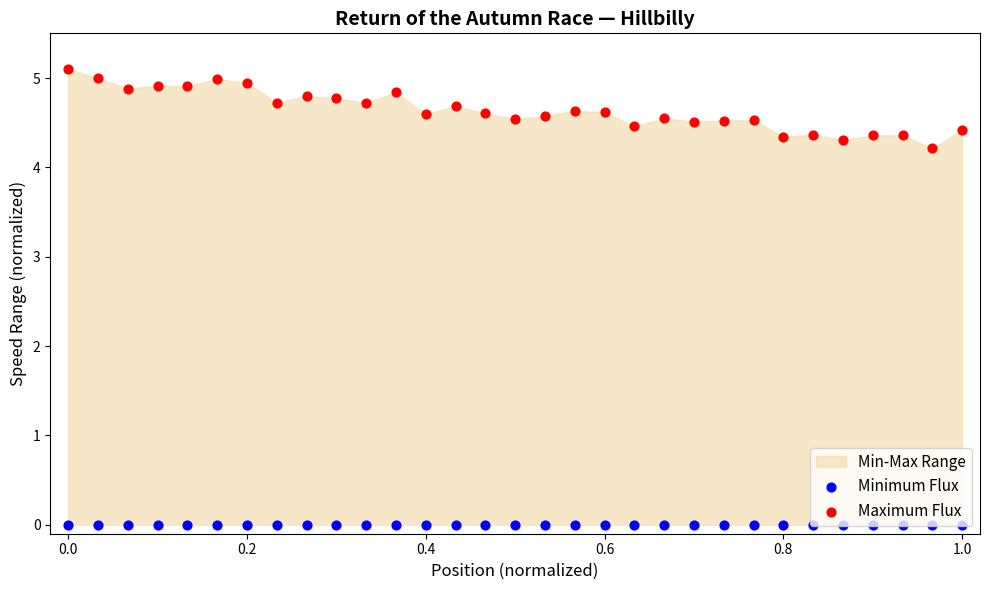

At how many categories does at least one series exceed 2?

31